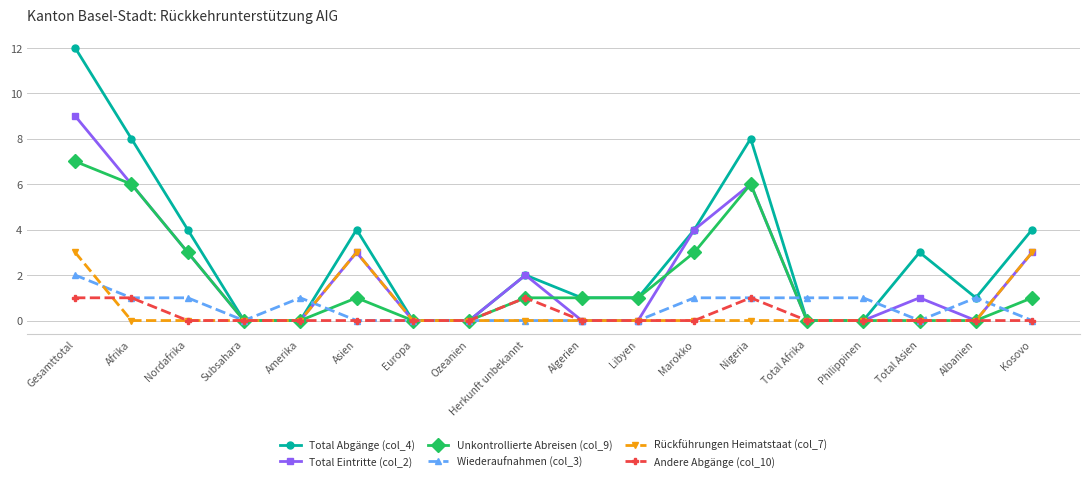

At which category does Total Eintritte (col_2) reach its first local peak?

Asien